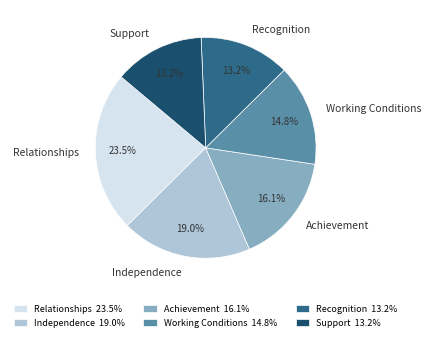

Which has a higher value, Relationships or Independence?

Relationships